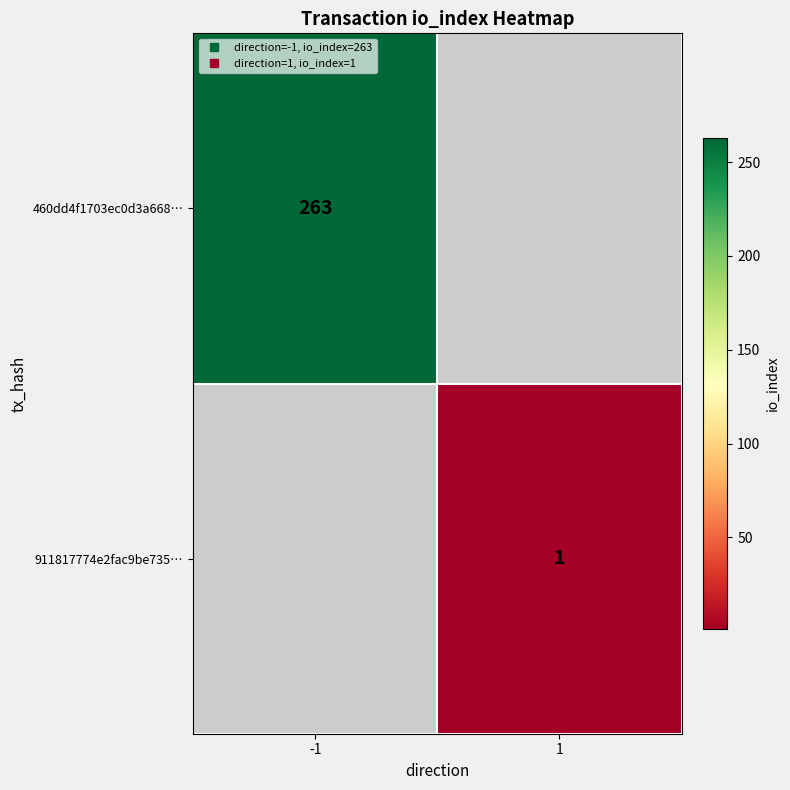

The 911817774e2fac9be735… series shows 1.0 at 1. True or false?

True